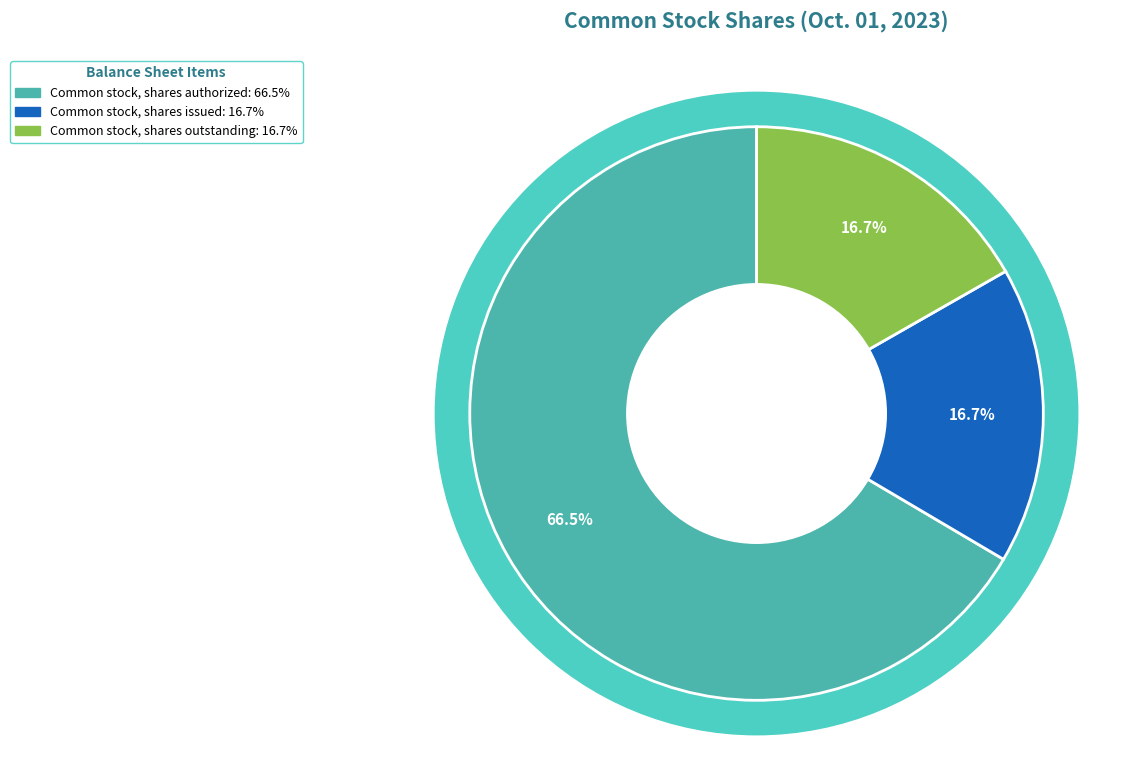

Which slice is the smallest?

Common stock, shares issued